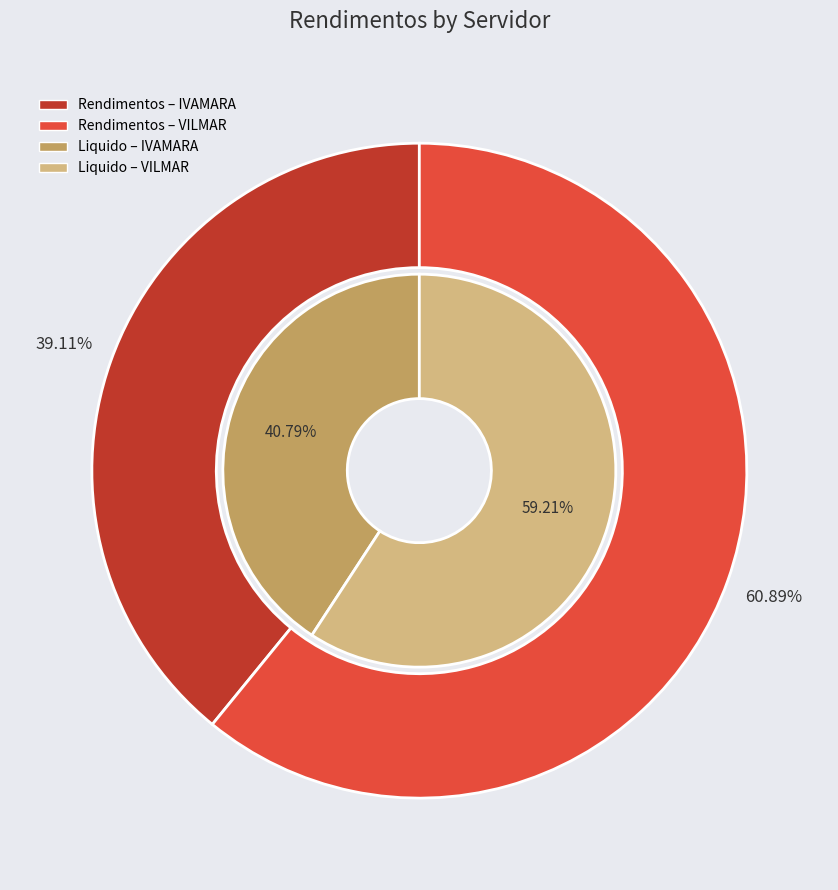

Do VILMAR DIVINO DA SILVA and IVAMARA DE ARAUJO PIMENTA together represent more than half of the pie?

Yes